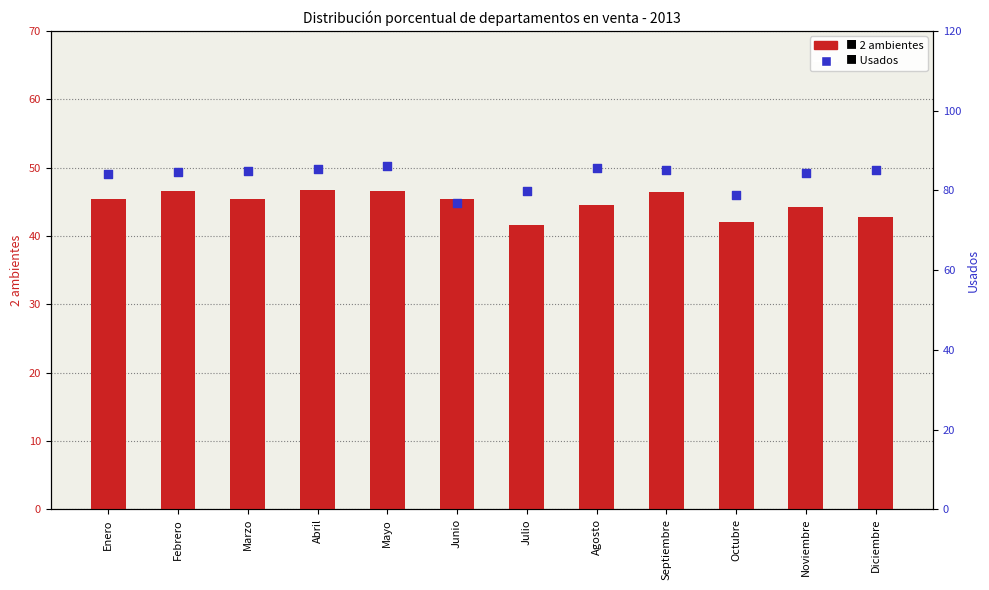

Which series contains the highest Y value?

Usados